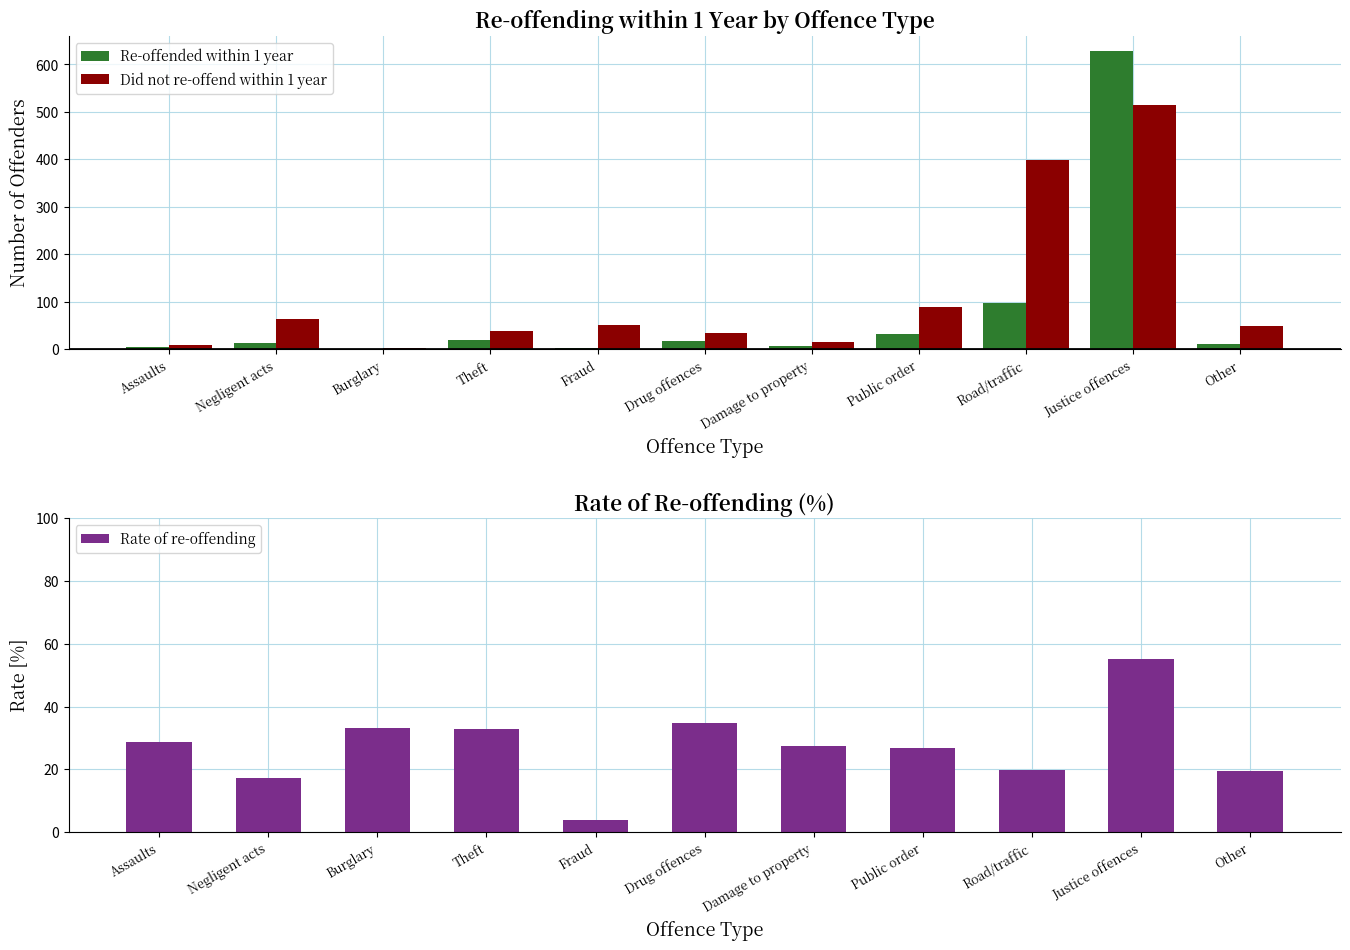

What is the label of the 1st bar from the right?

Other